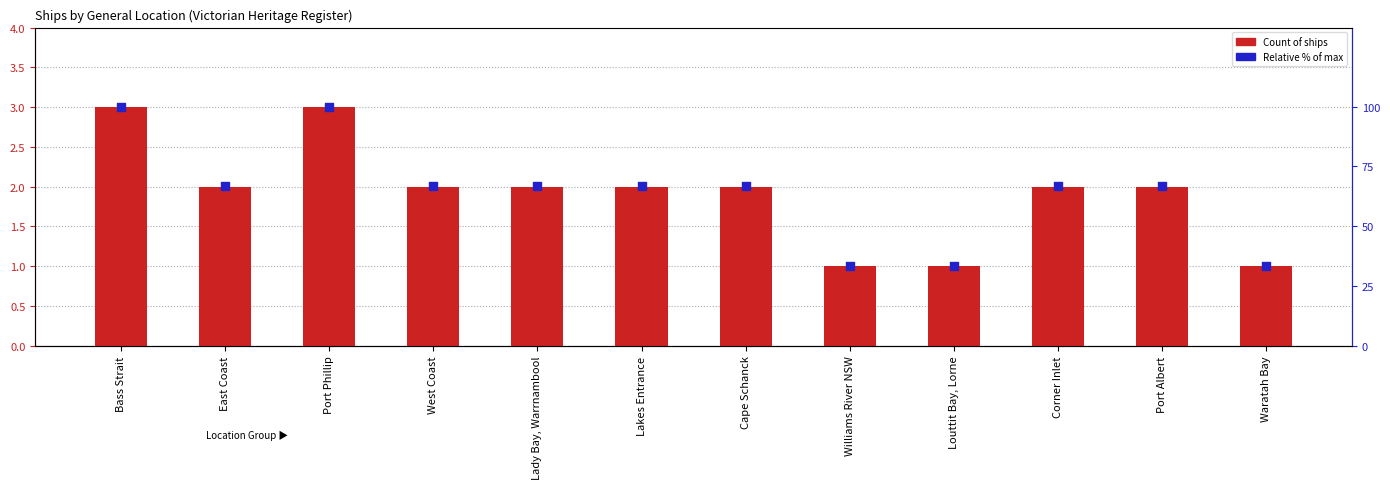

What is the total value across all series at Waratah Bay?

34.3